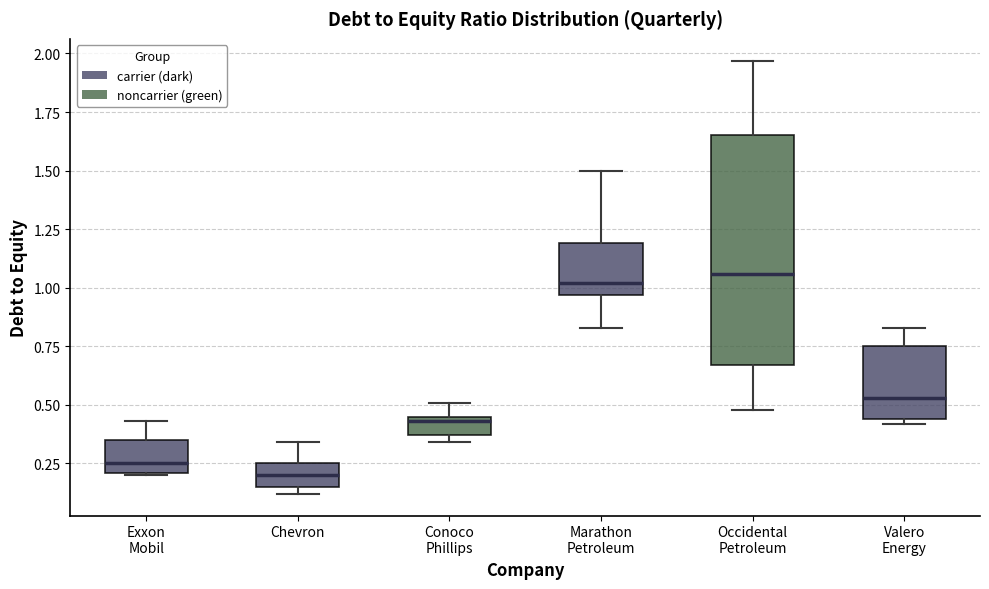

Reading left to right, read every box against the y-axis: the position of its median line, the range the box covers, and the ends of its whiskers. The values are not printed on the chart, so give them approximately, as read against the axis.

Exxon Mobil: median 0.25, box 0.20 to 0.35, whiskers 0.20 to 0.45
Chevron: median 0.20, box 0.15 to 0.25, whiskers 0.10 to 0.35
Conoco Phillips: median 0.45 (just below the box's upper edge), box 0.35 to 0.45, whiskers 0.35 (just below the box's lower edge) to 0.50
Marathon Petroleum: median 1.00, box 0.95 to 1.20, whiskers 0.85 to 1.50
Occidental Petroleum: median 1.05, box 0.65 to 1.65, whiskers 0.50 to 1.95
Valero Energy: median 0.55, box 0.45 to 0.75, whiskers 0.40 to 0.85